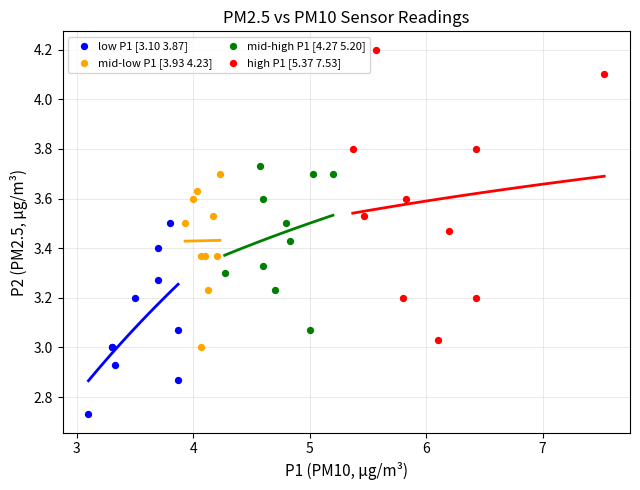

Which series reaches the minimum Y coordinate?

low P1 [3.10 3.87]